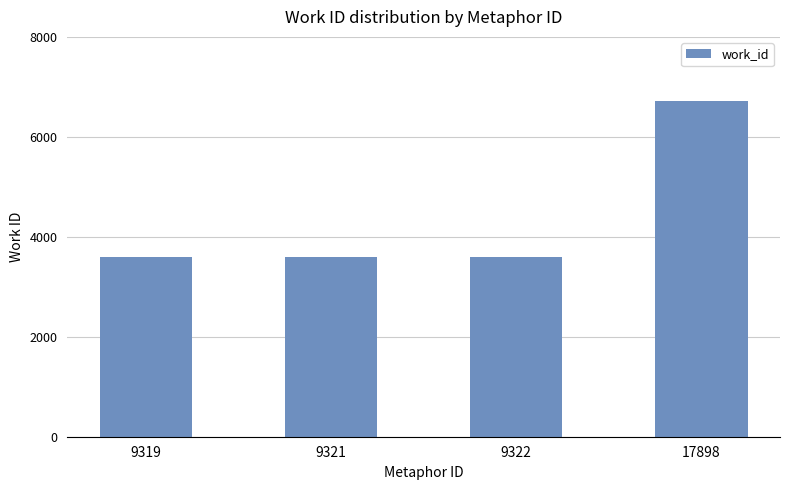

Approximately how many times larger is the value at 9321 compared to 17898?

0.5